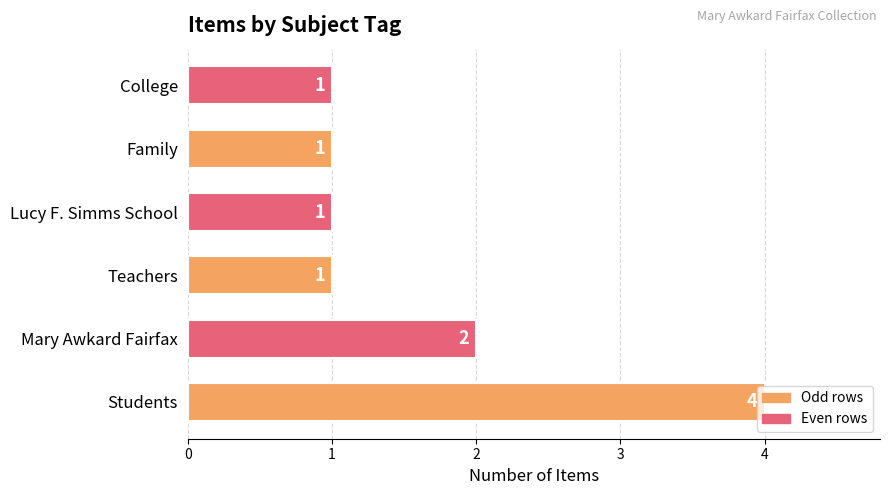

The chart shows a value of 3 at Students. True or false?

False